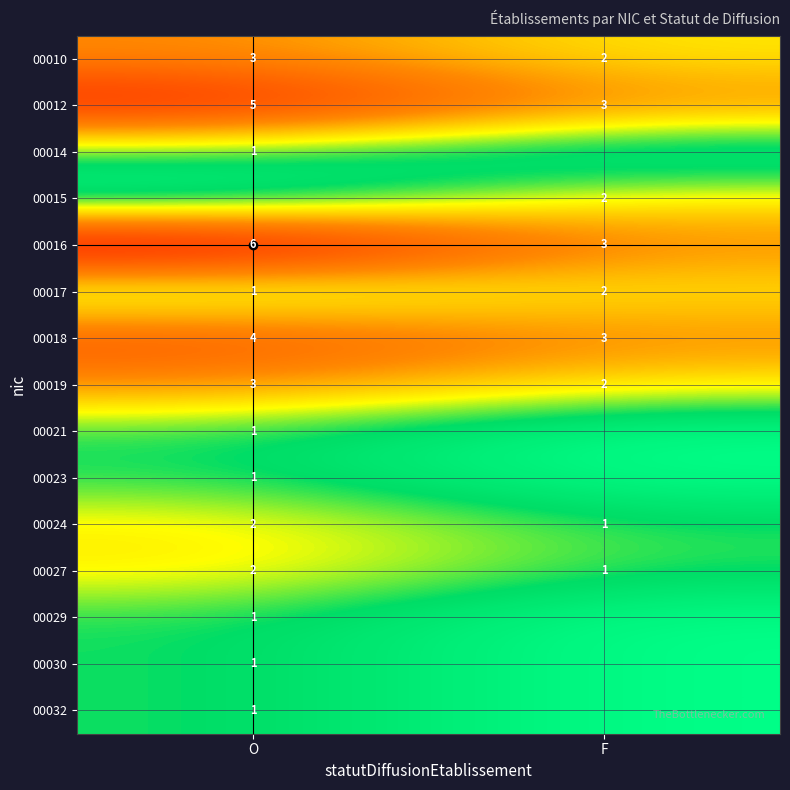

Rank the categories by 00018 value from lowest to highest.

F, O